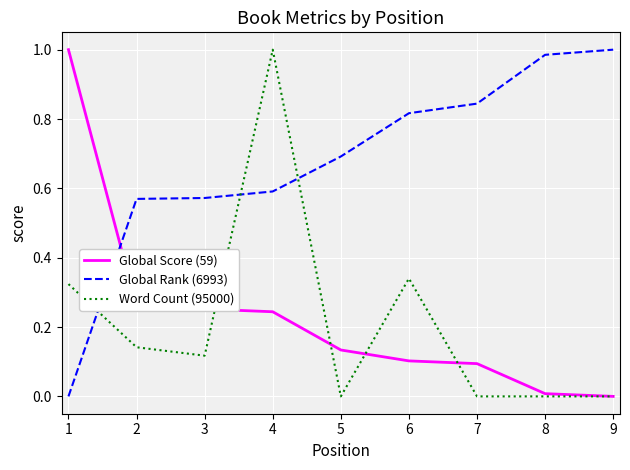

At 5, list the series in order from smallest to largest.

Word Count (95000), Global Score (59), Global Rank (6993)